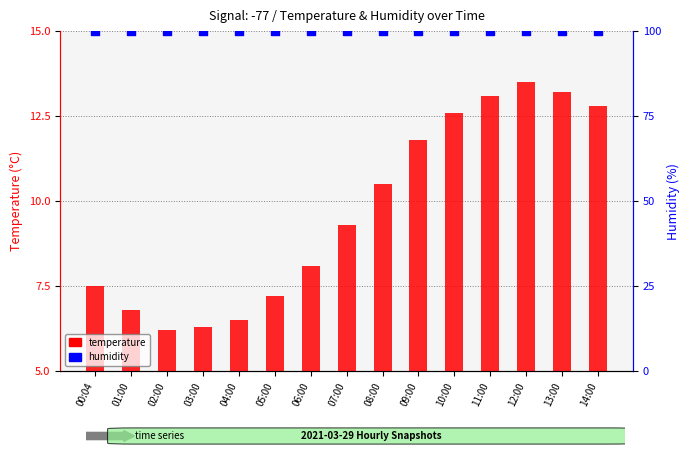

Which series contains the highest Y value?

humidity